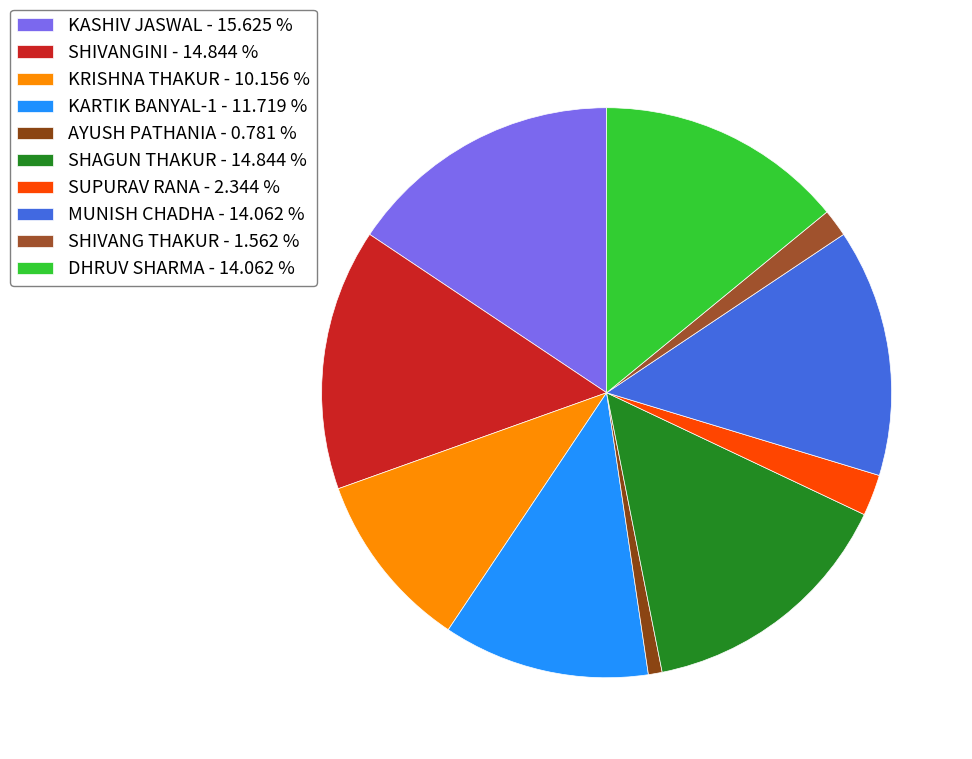

How many segments does this pie chart have?

10